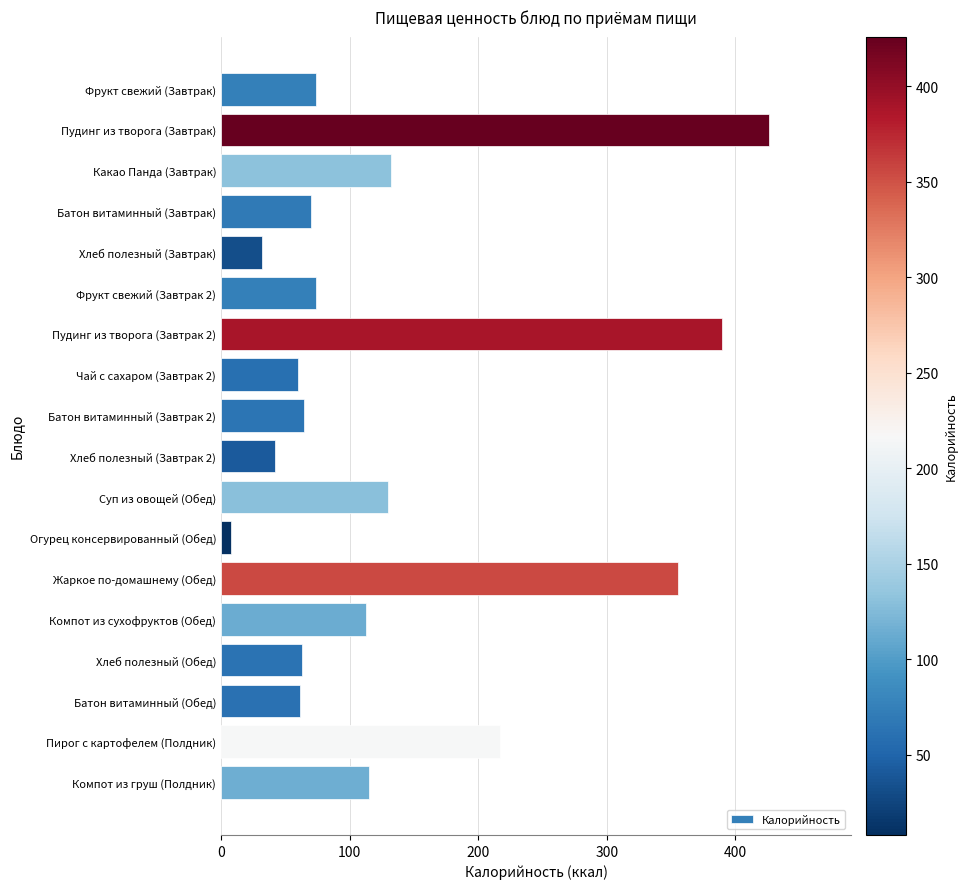

What value does the data have at Пудинг из творога (Завтрак 2)?

389.9